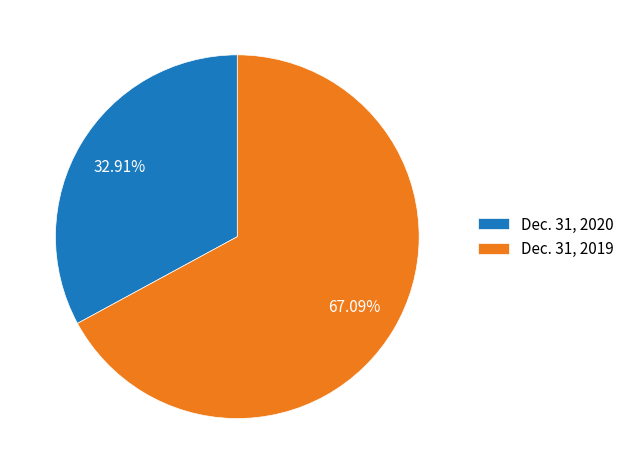

True or false: Dec. 31, 2020 accounts for 33% of the total.

True